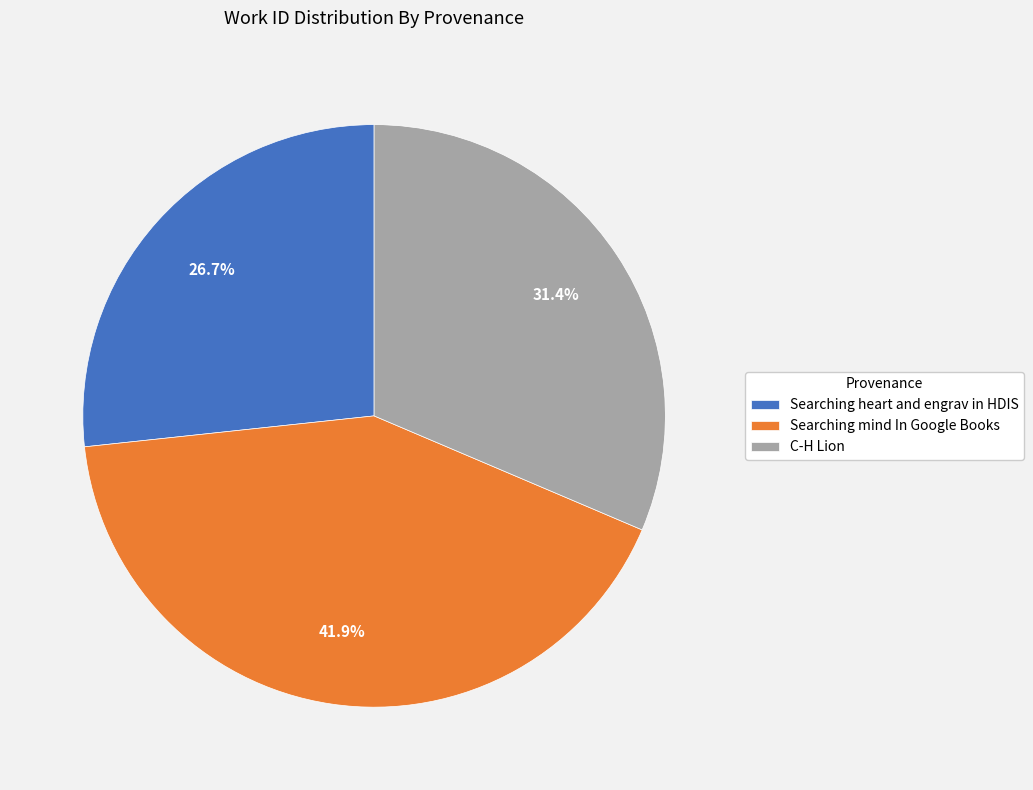

How many slices are in this pie chart?

3